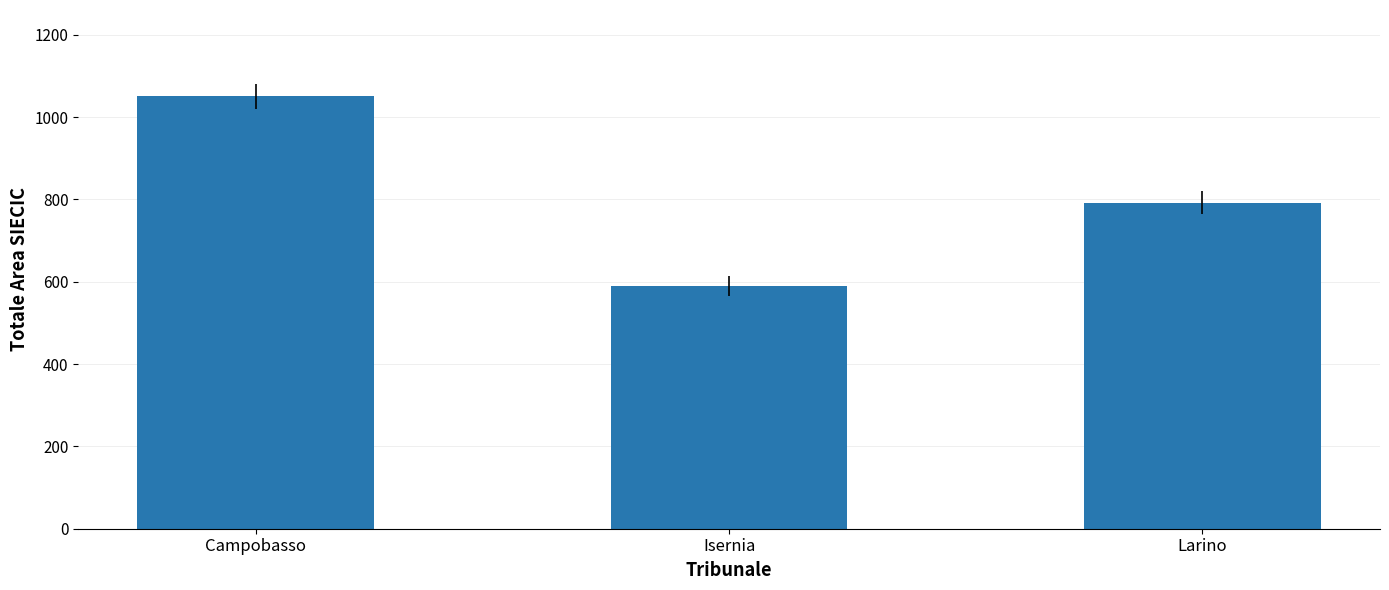

At which category does the chart reach its peak across all series?

Campobasso